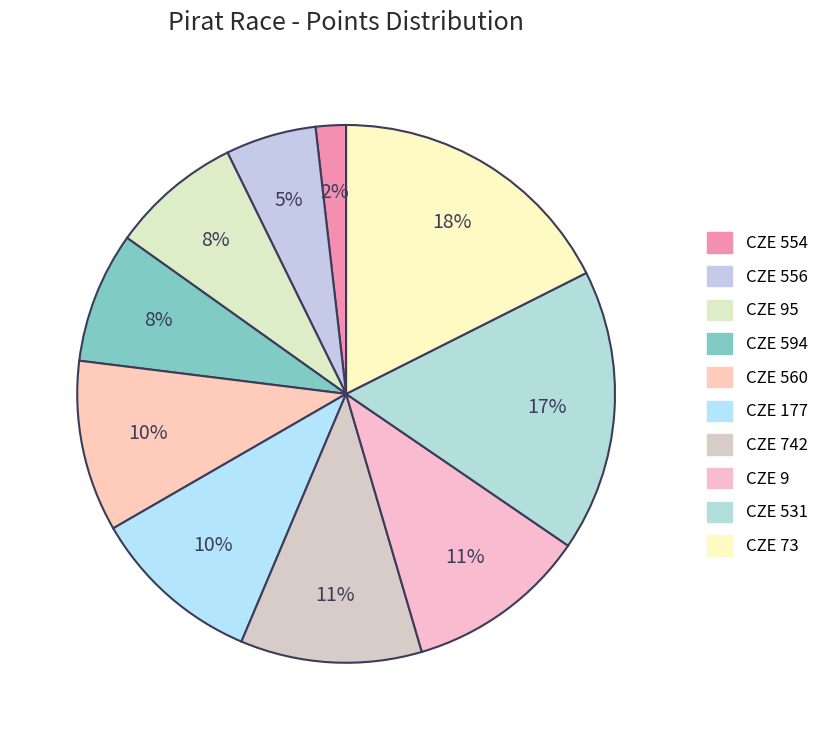

What percentage is NOT represented by CZE 742?

89.1%